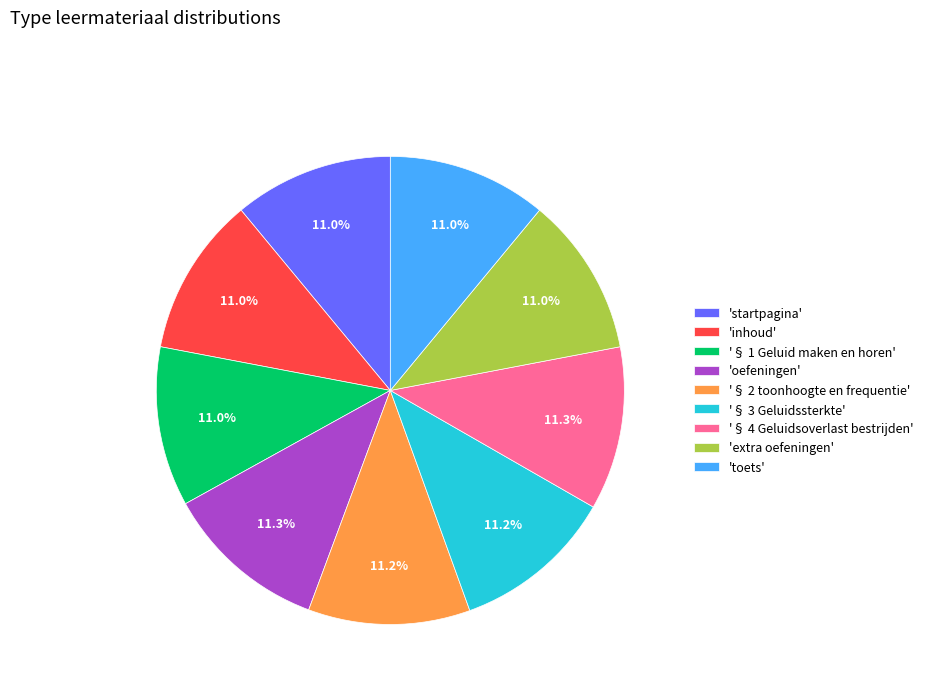

Is there any slice that represents more than half of the pie?

No